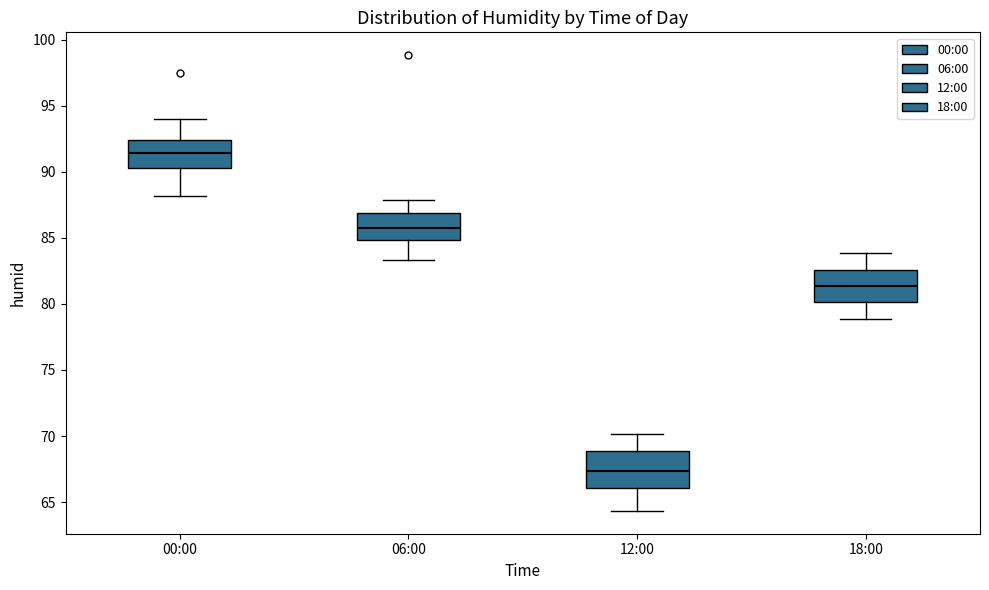

Which box's median line is the highest?

00:00